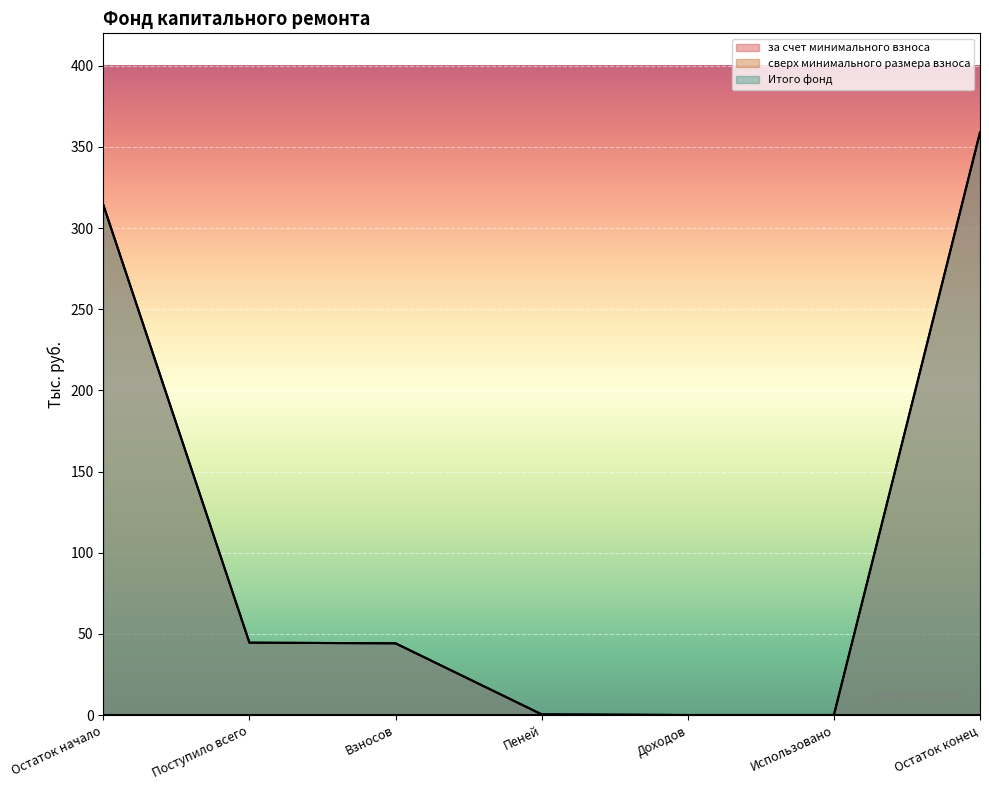

List the labels in order of Итого фонд value, largest first.

Остаток конец, Остаток начало, Поступило всего, Взносов, Пеней, Доходов, Использовано